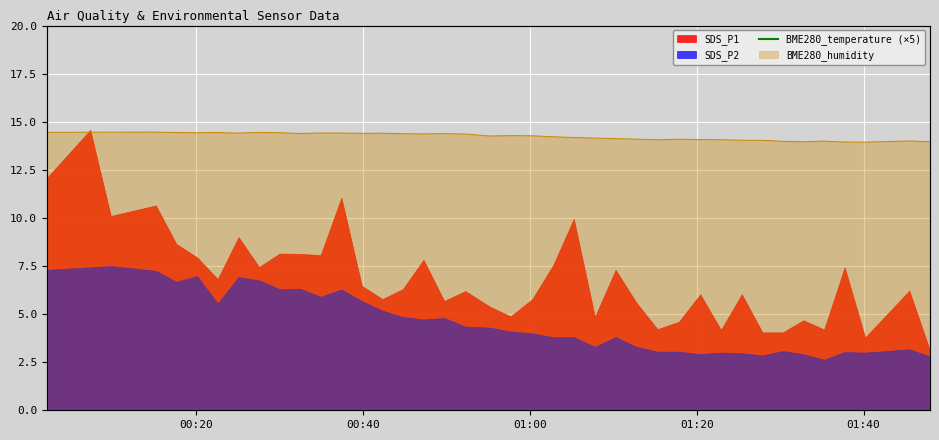

What is the sum of all values?

3407.2